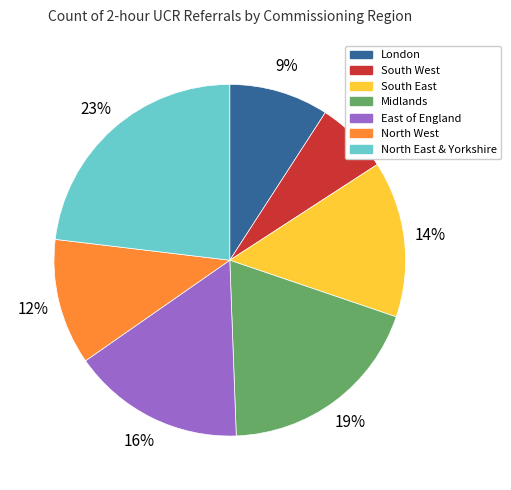

Is it true that Midlands is 19% of the pie?

True